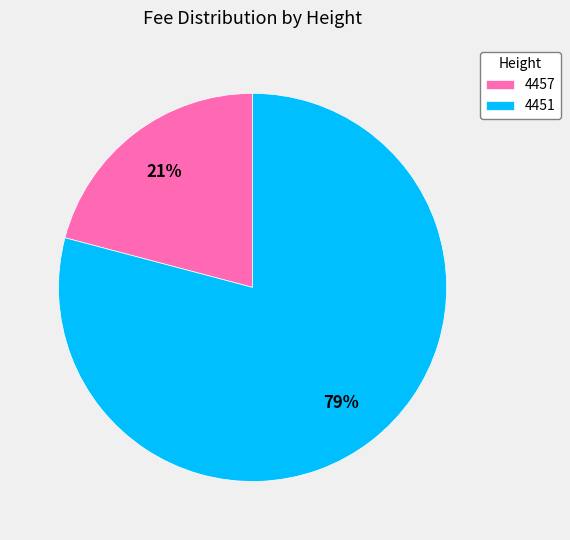

What is the smallest slice in the pie chart?

4457